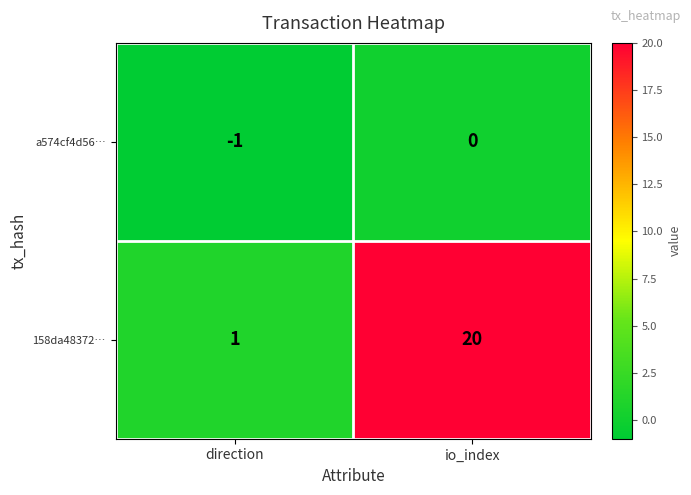

Which series has the largest total across all categories?

158da48372…